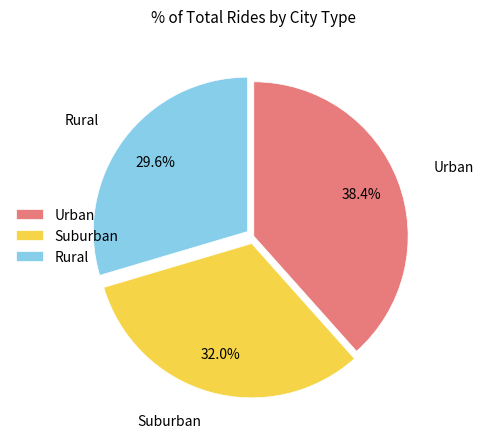

Count the number of slices in the pie.

3